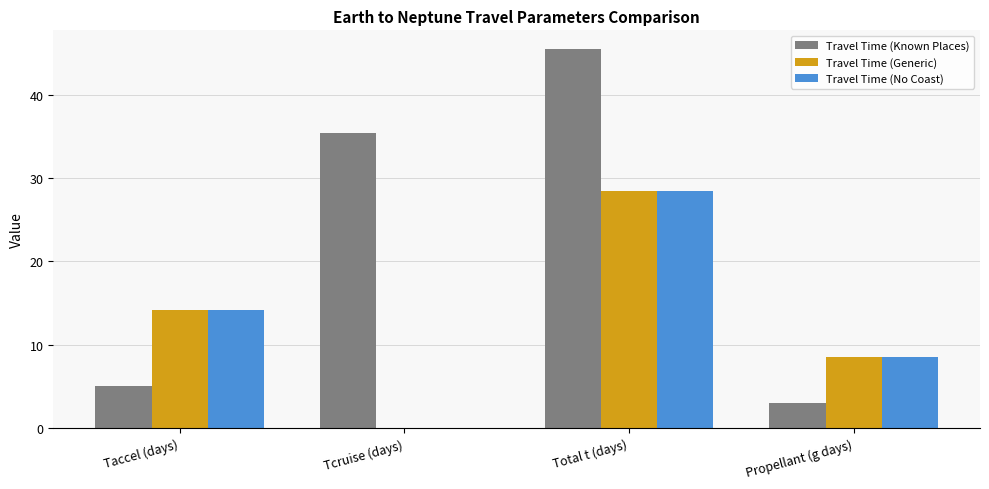

Which series has the largest range (max minus min)?

Travel Time (Known Places)